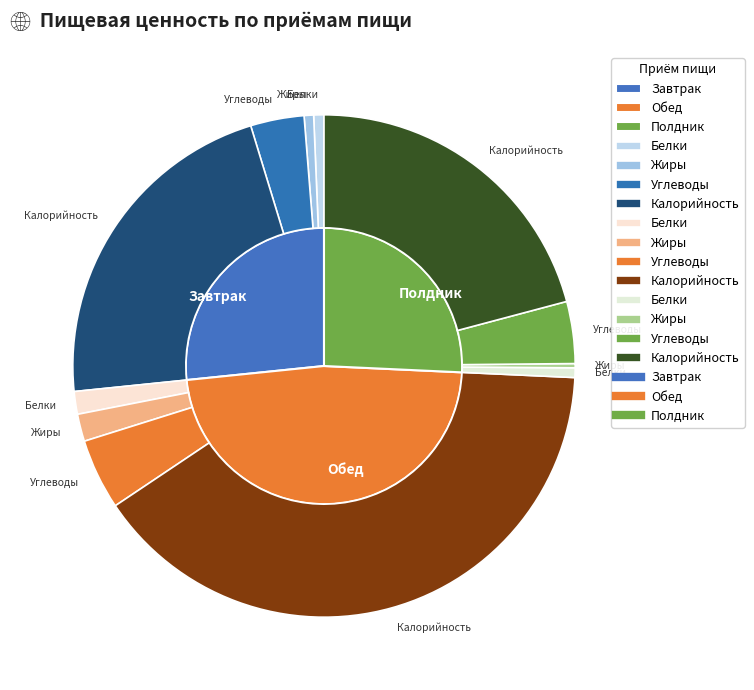

Which series changed the most between Завтрак and Полдник?

Калорийность